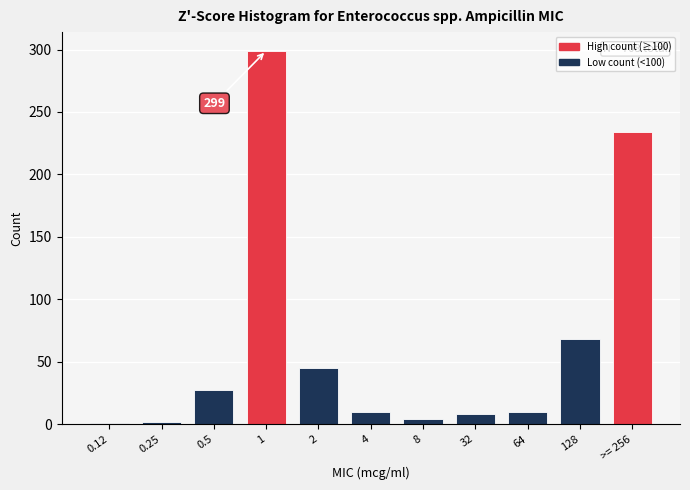

True or false: the data shows 10 at 64.

True